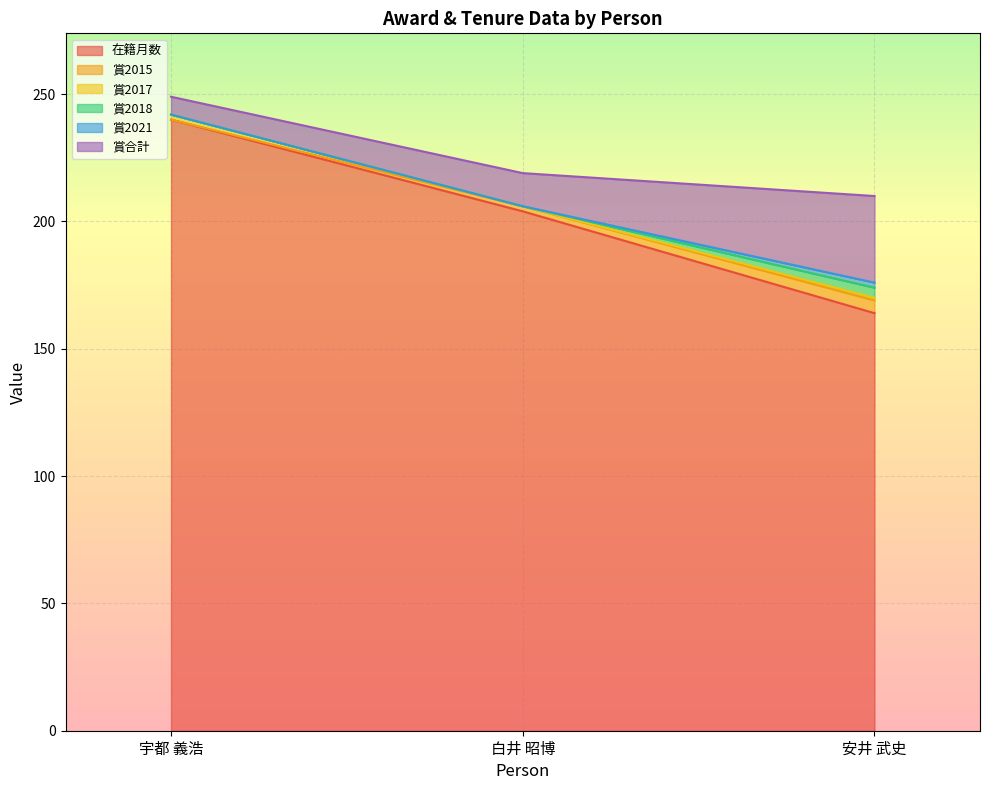

What is the difference between the highest and lowest values at 安井 武史?

163